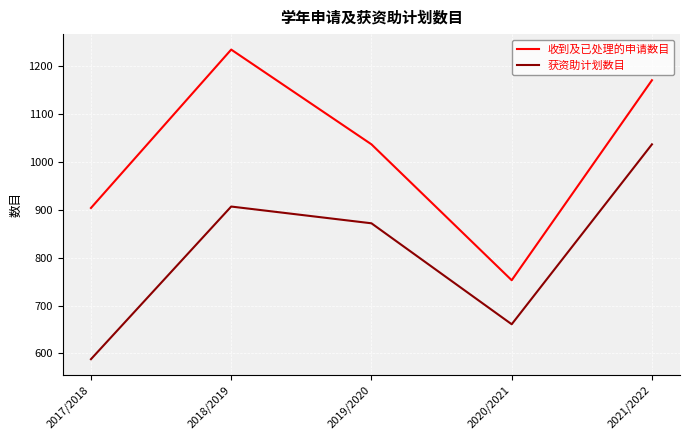

Is the value of 收到及已处理的申请数目 at 2018/2019 greater than the value of 获资助计划数目 at 2018/2019?

Yes